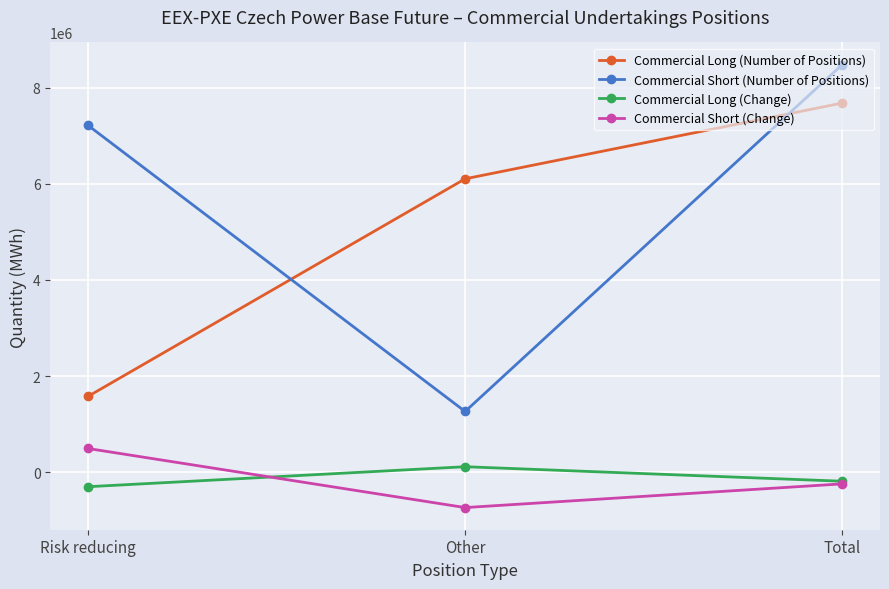

List the series in order of their peak value, lowest first.

Commercial Long (Change), Commercial Short (Change), Commercial Long (Number of Positions), Commercial Short (Number of Positions)